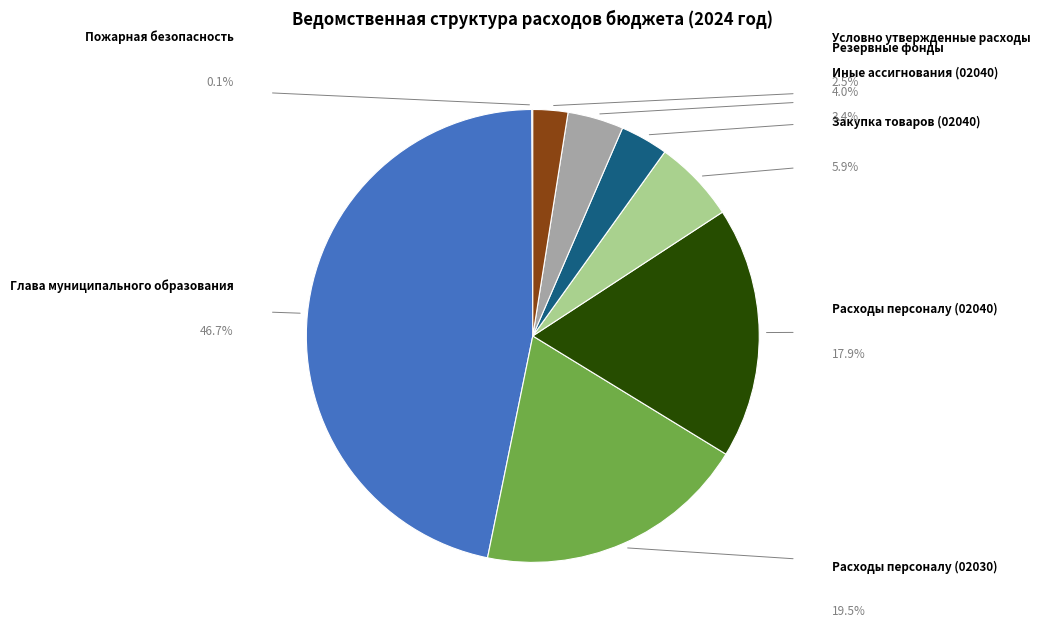

Does any single category account for the majority?

No